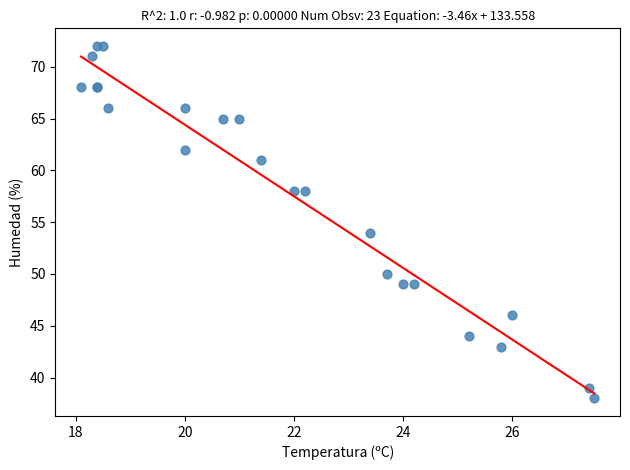

What Y value in the scatter plot is closest to 55?

54